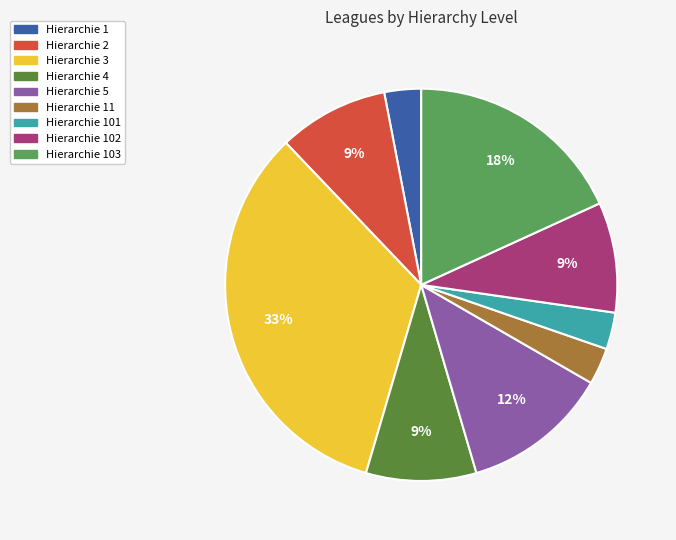

Is there a majority slice in this chart?

No